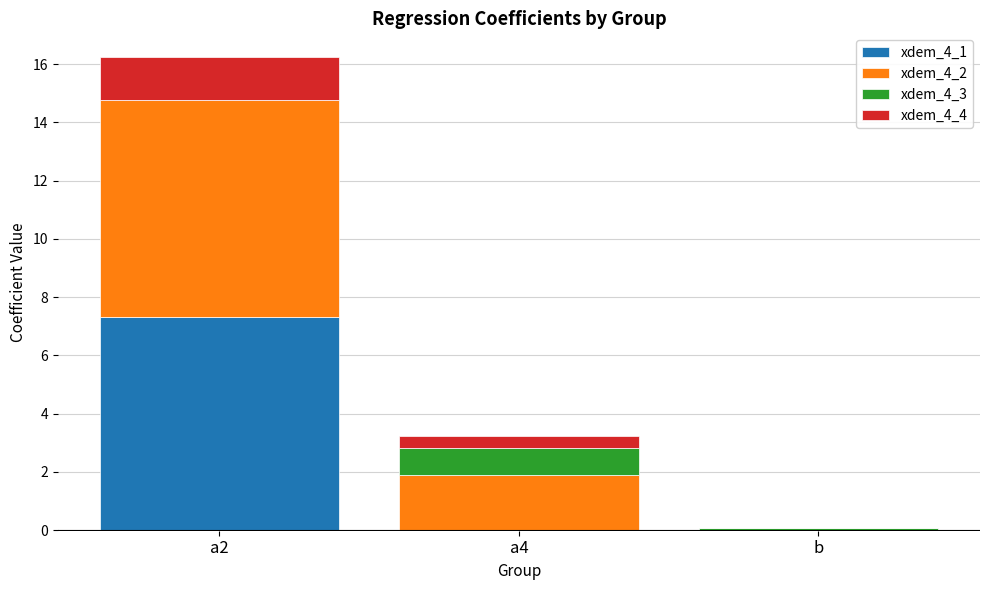

Is it true that xdem_4_2 equals 13.2 at a2?

False